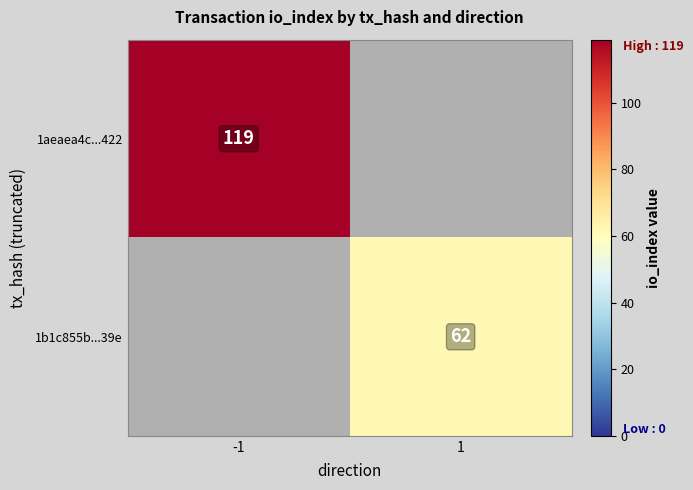

Is the value of 1b1c855b...39e at 1 greater than the value of 1aeaea4c...422 at -1?

No